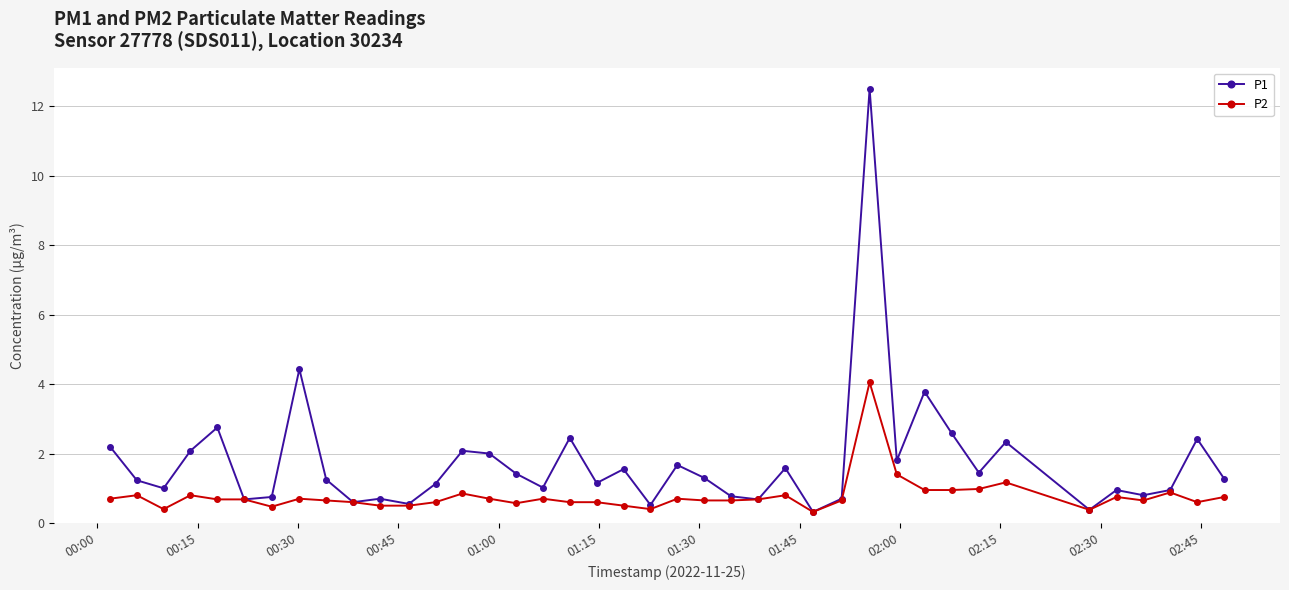

Which series has the largest range (max minus min)?

P1